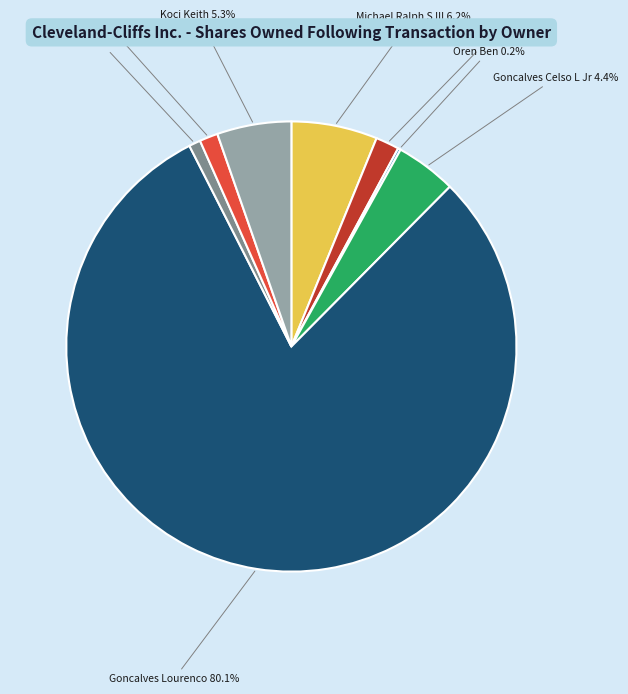

Is the sum of Bloom Ron A. and Baldwin John T greater than half?

No